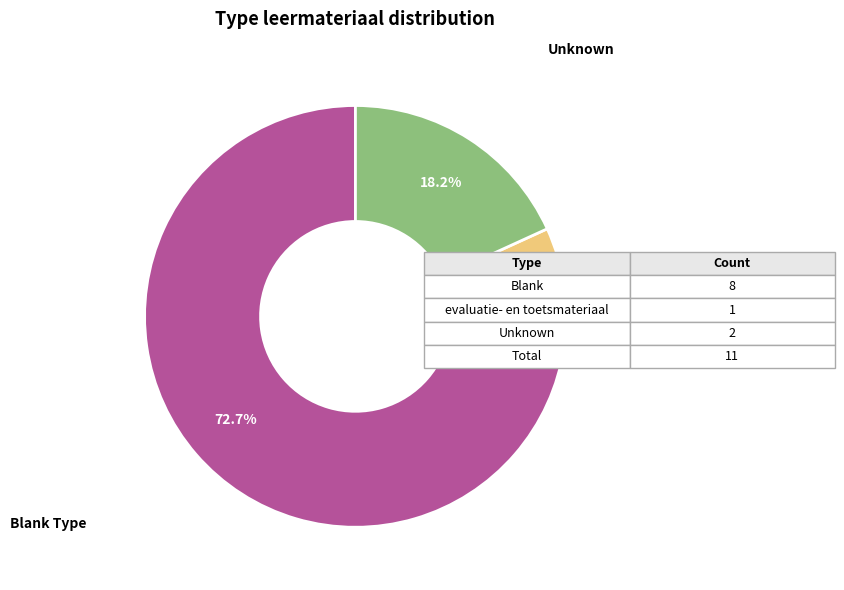

To the nearest percent, what is the difference between the largest and smallest slice percentages?

64%